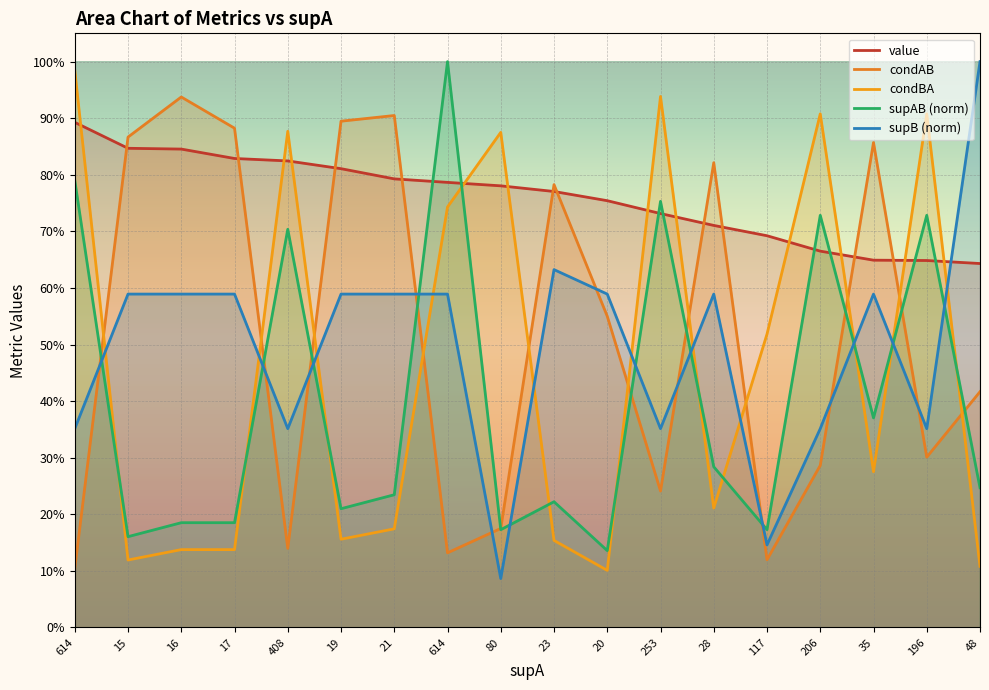

What is the difference between the maximum and minimum values in the supAB (norm) series?

0.9